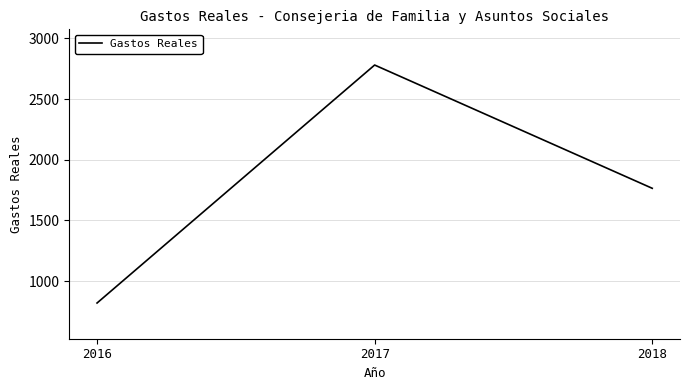

What is the sum of the values at 2017 and 2018?

4545.3